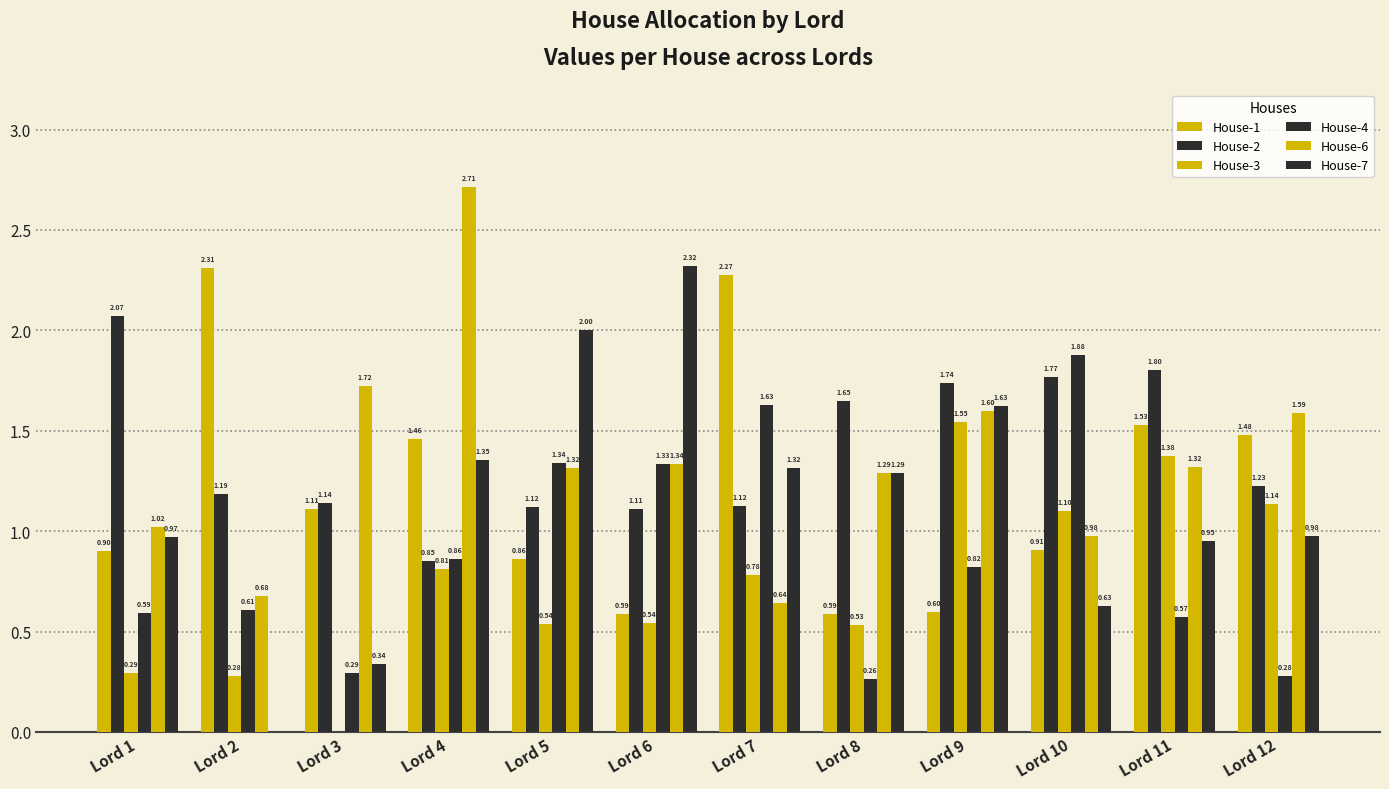

List the series in order of their peak value, highest first.

House-6, House-7, House-1, House-2, House-4, House-3